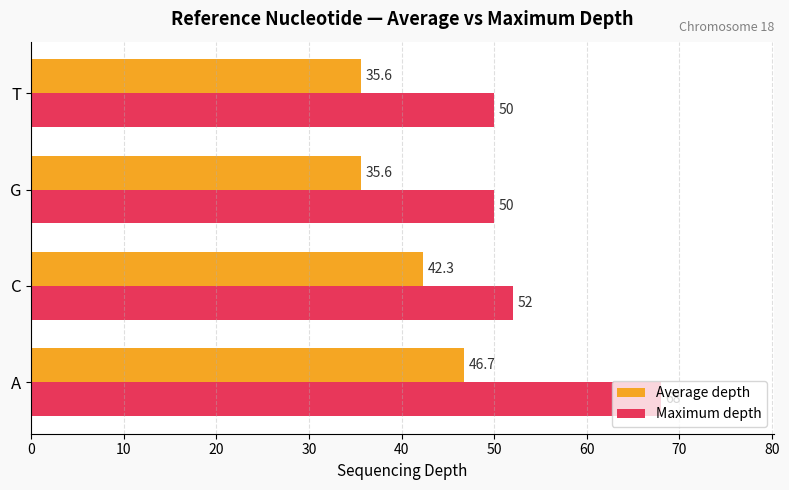

Rank the series by their average value, from highest to lowest.

Maximum depth, Average depth